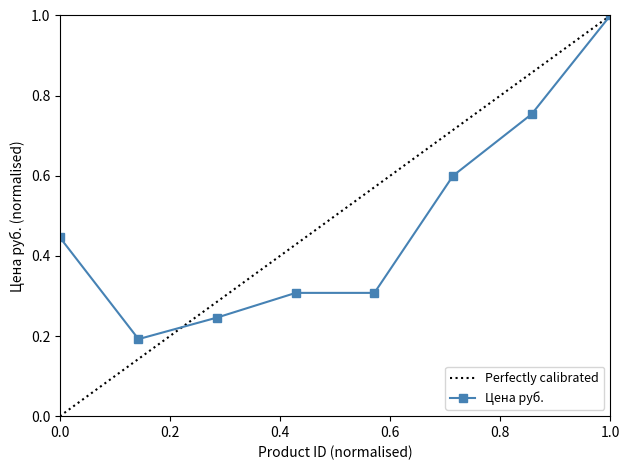

True or false: Цена руб. has more than 2 points higher than both neighbors.

False